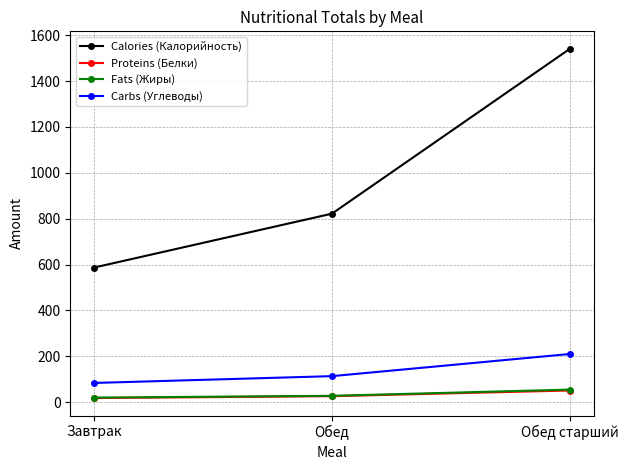

List the labels in order of Calories (Калорийность) value, smallest first.

Завтрак, Обед, Обед старший